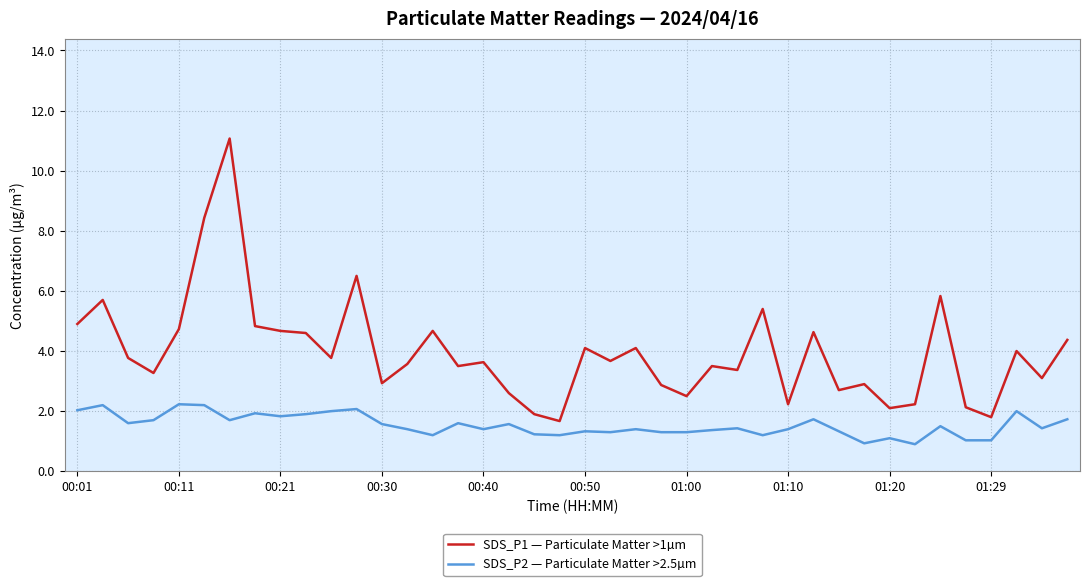

List the series in order of their overall mean, highest first.

SDS_P1 — Particulate Matter >1µm, SDS_P2 — Particulate Matter >2.5µm